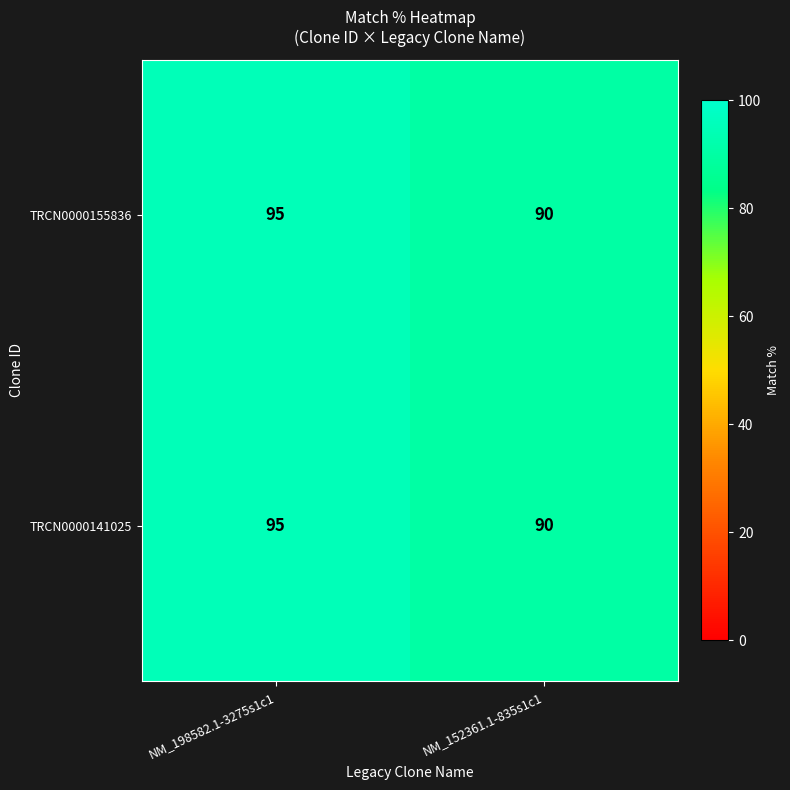

The value of TRCN0000155836 at NM_152361.1-835s1c1 is 90. True or false?

True